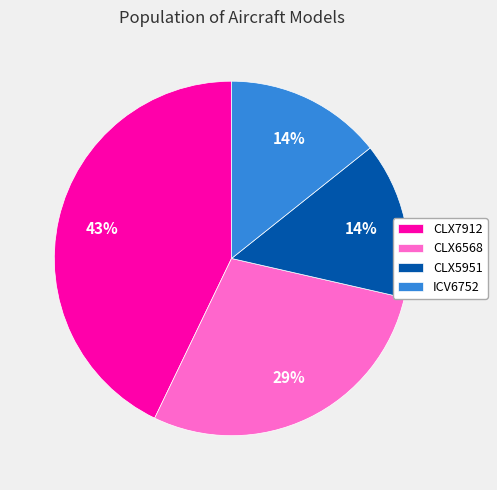

Is there any slice that represents more than half of the pie?

No